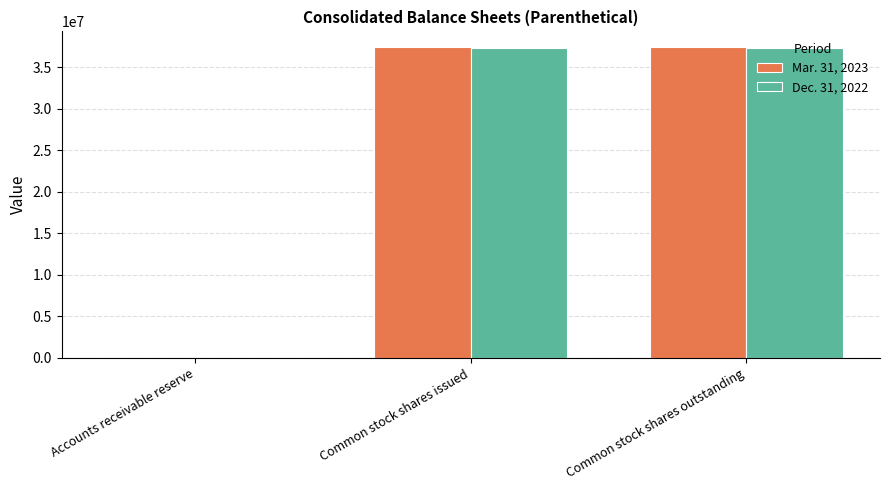

What is the spread (max minus min) of values at Common stock shares outstanding?

143987